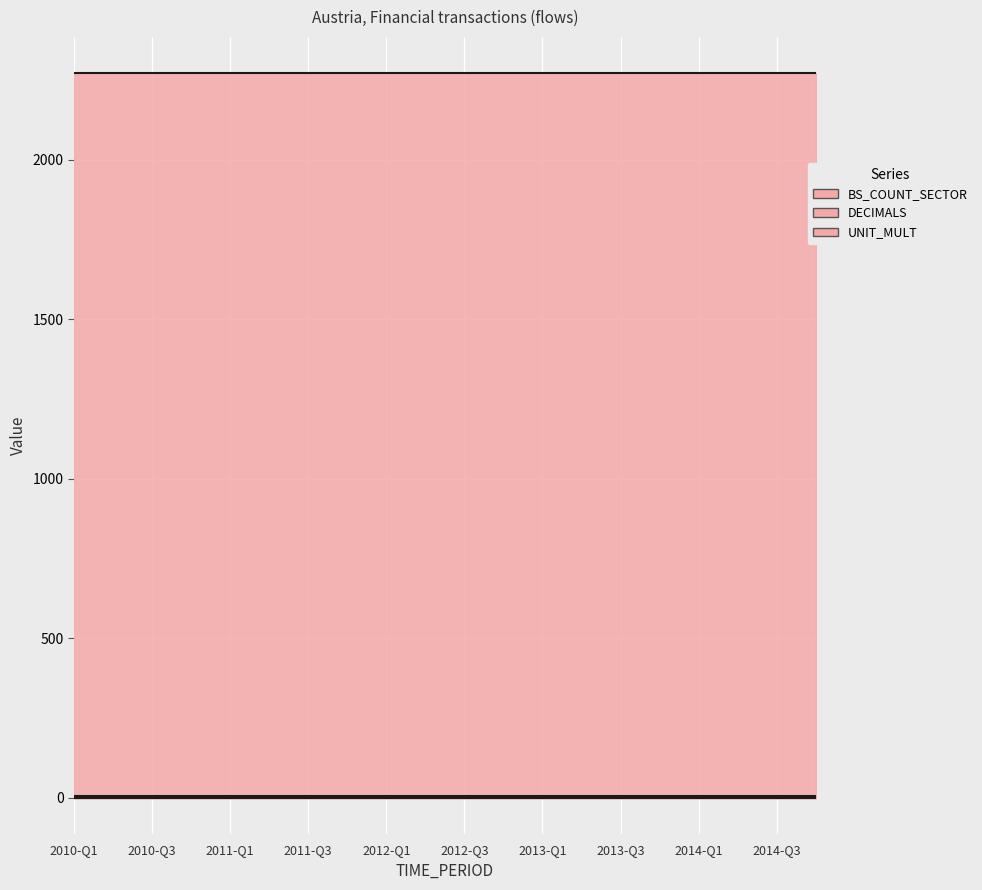

Where is DECIMALS nearest to the value 0?

2010-Q1